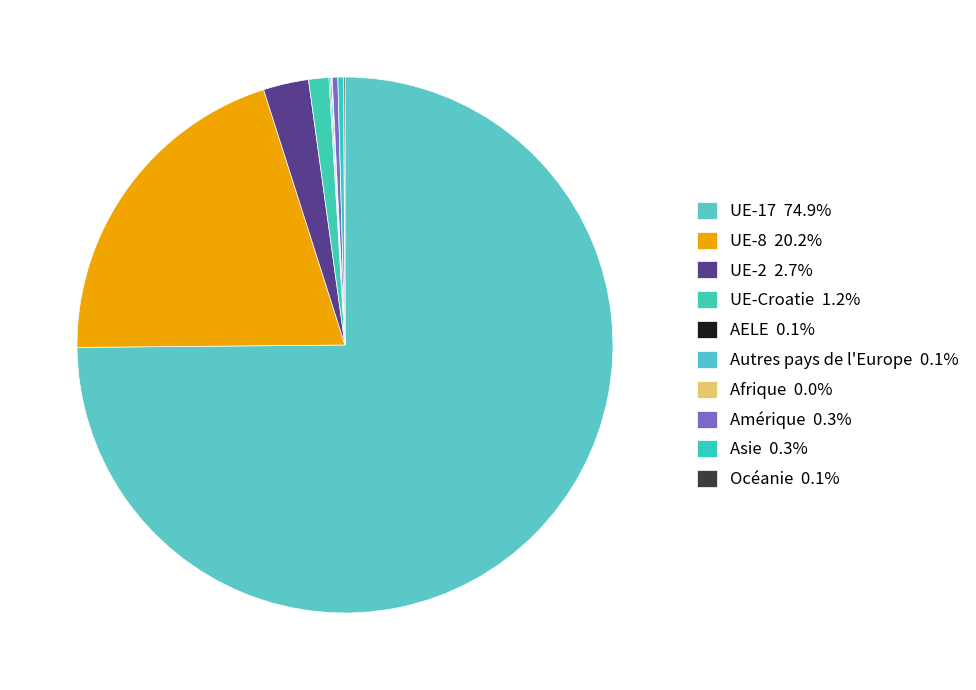

What is the total percentage of UE-17 and UE-2?

77.6%